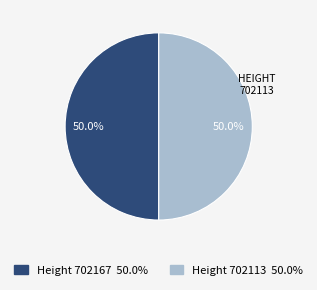

What percentage is the Height 702167 slice, to the nearest percent?

50%